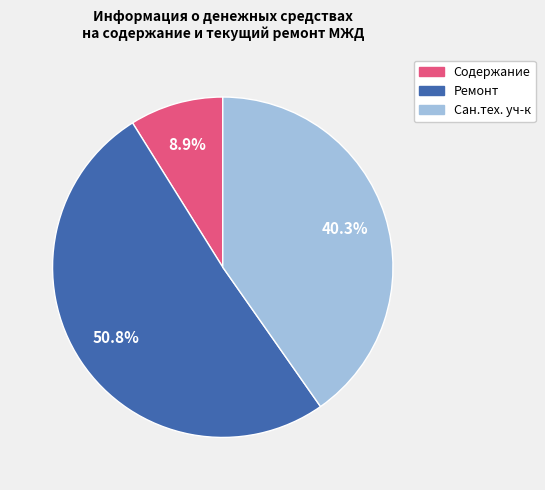

How many slices are in this pie chart?

3